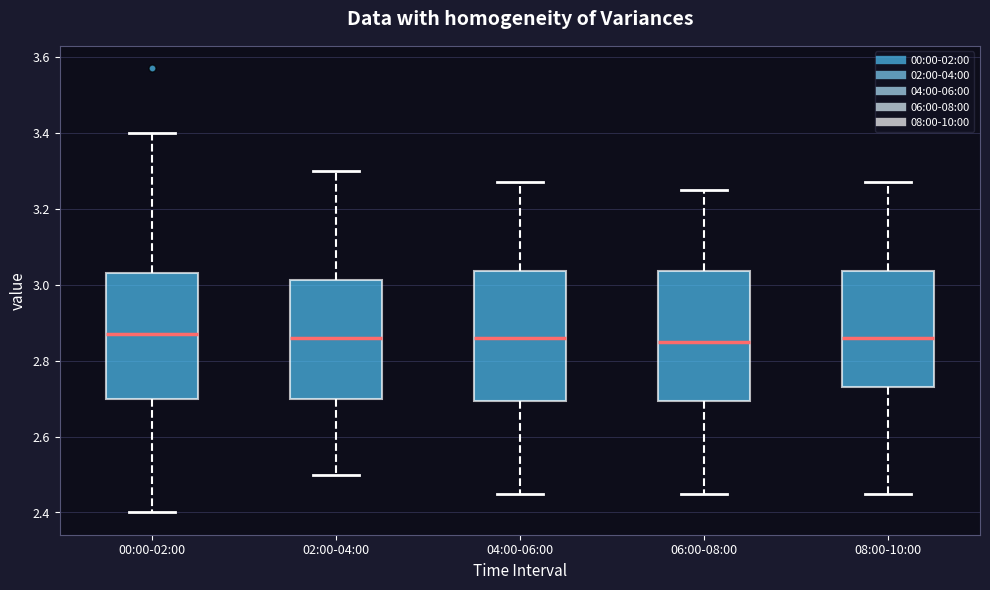

Where does the median line of the box for 06:00-08:00 sit on the y-axis? The values are not printed on the chart, so give them approximately, as read against the axis.

2.86